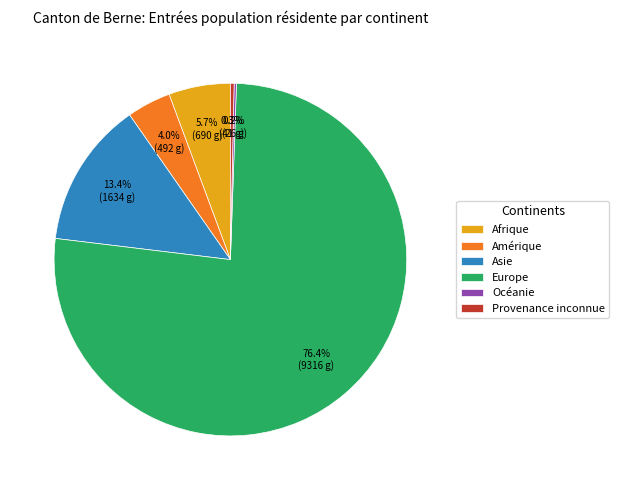

To the nearest percent, what is the difference between the Provenance inconnue and Amérique slice percentages?

4%